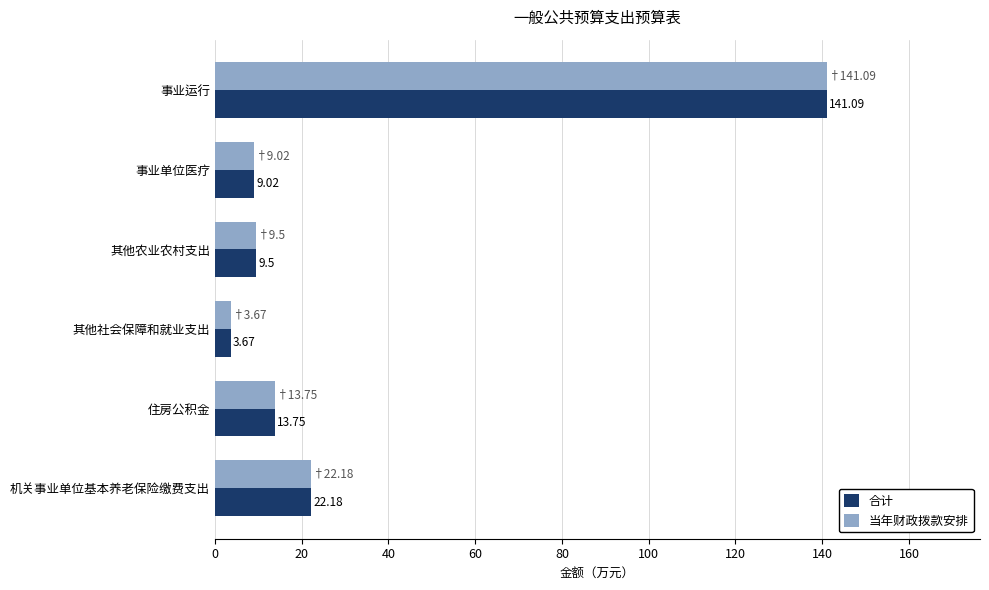

Where is 当年财政拨款安排 nearest to the value 72?

机关事业单位基本养老保险缴费支出